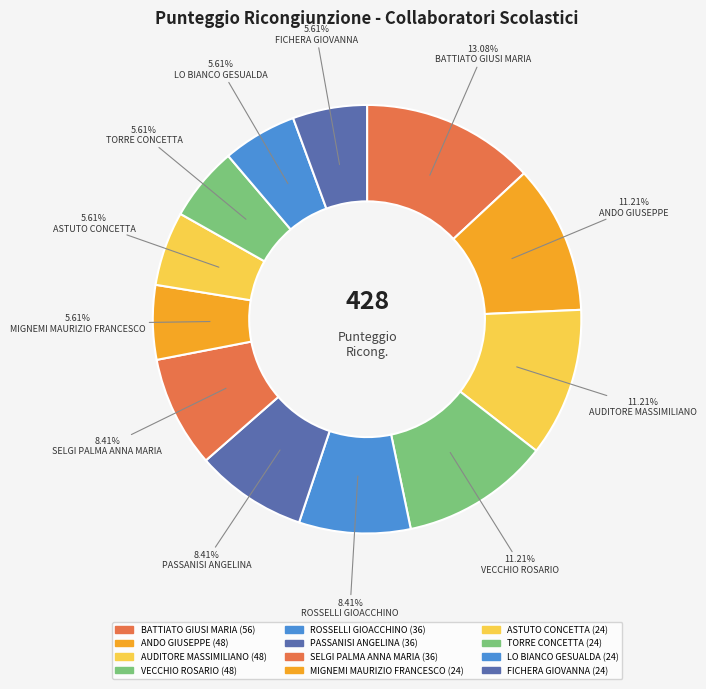

What is the smallest slice in the pie chart?

MIGNEMI MAURIZIO FRANCESCO